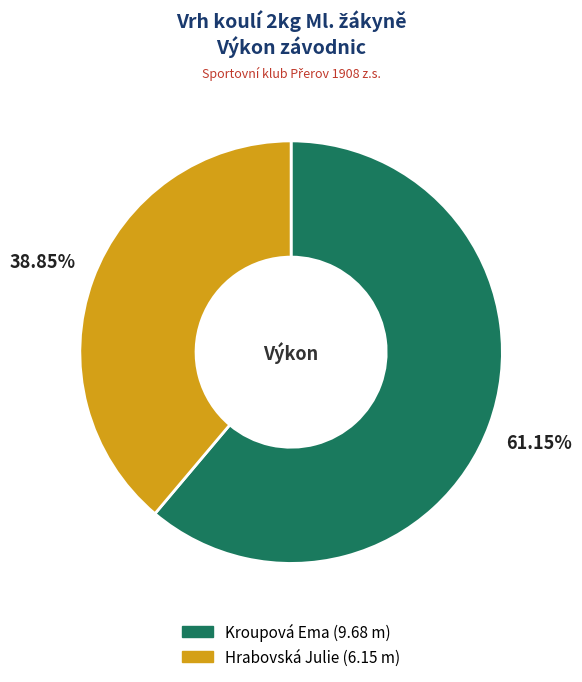

What is the total percentage of Kroupová Ema and Hrabovská Julie?

100.0%